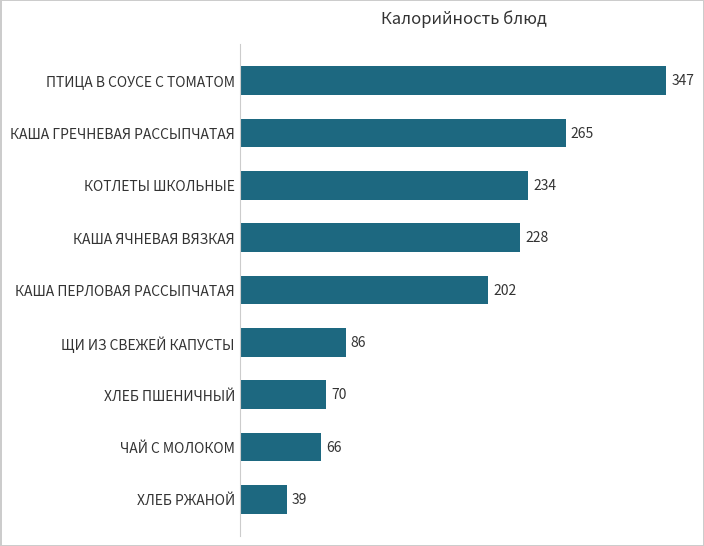

Are the bars horizontal?

Yes